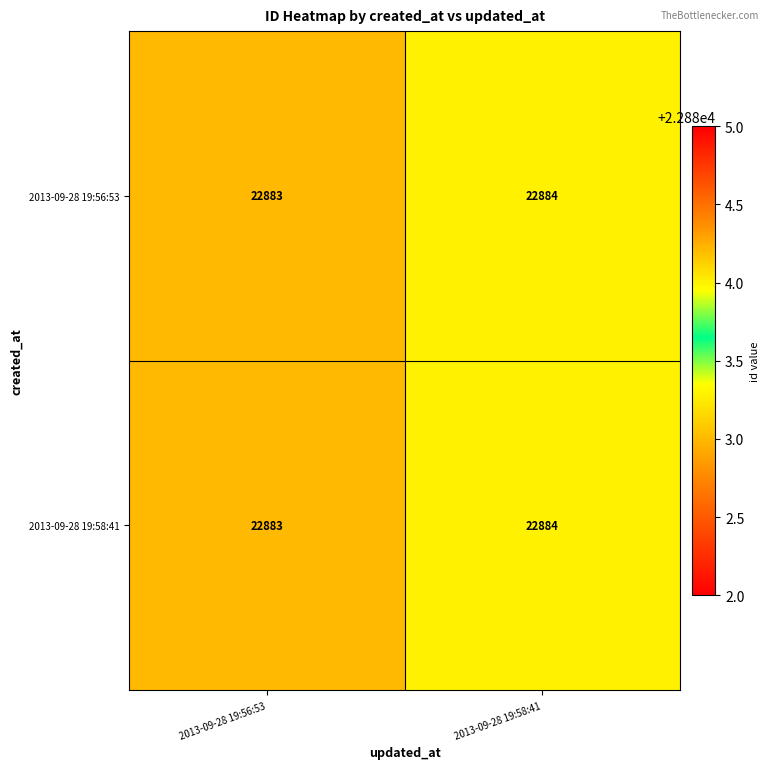

Reading left to right, list all the values displayed in this chart.

2013-09-28 19:56:53: 22883	22884
2013-09-28 19:58:41: 22883	22884